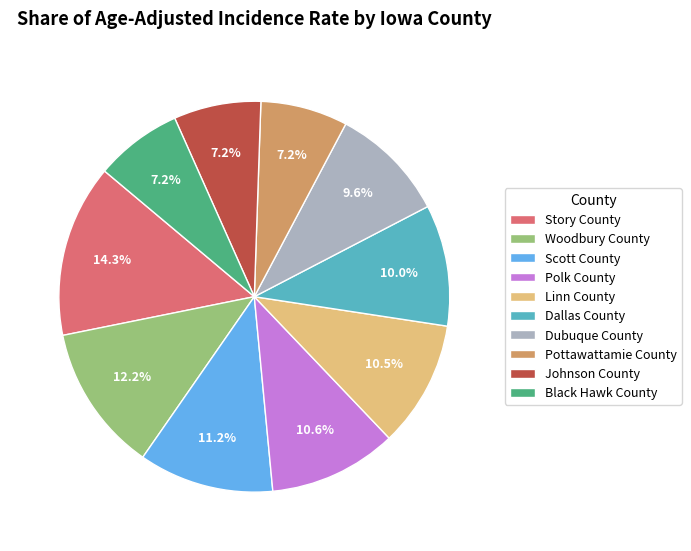

Is there a majority slice in this chart?

No